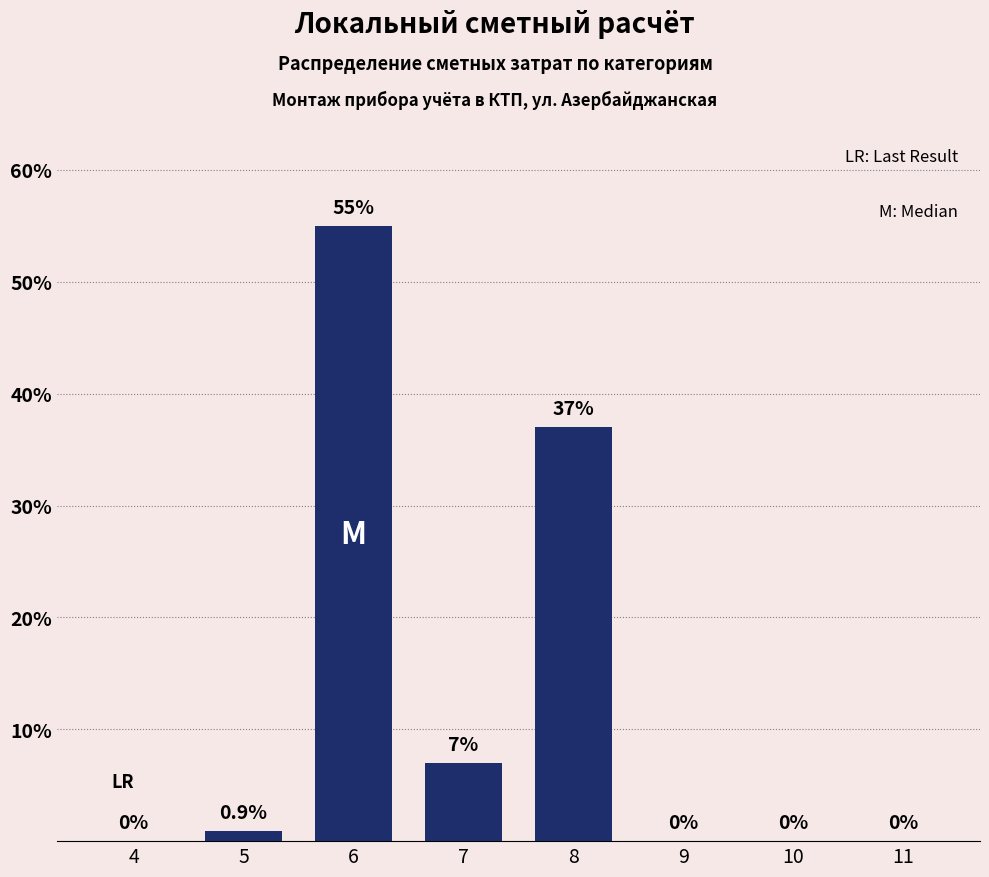

Reading left to right, what are all the values shown in this chart?

4=0.0	5=0.9	6=55.0	7=7.0	8=37.0	9=0.0	10=0.0	11=0.0